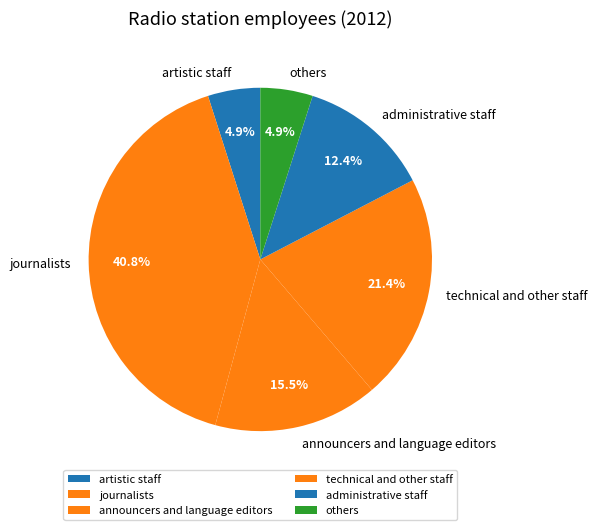

What portion of the pie excludes artistic staff?

95.1%